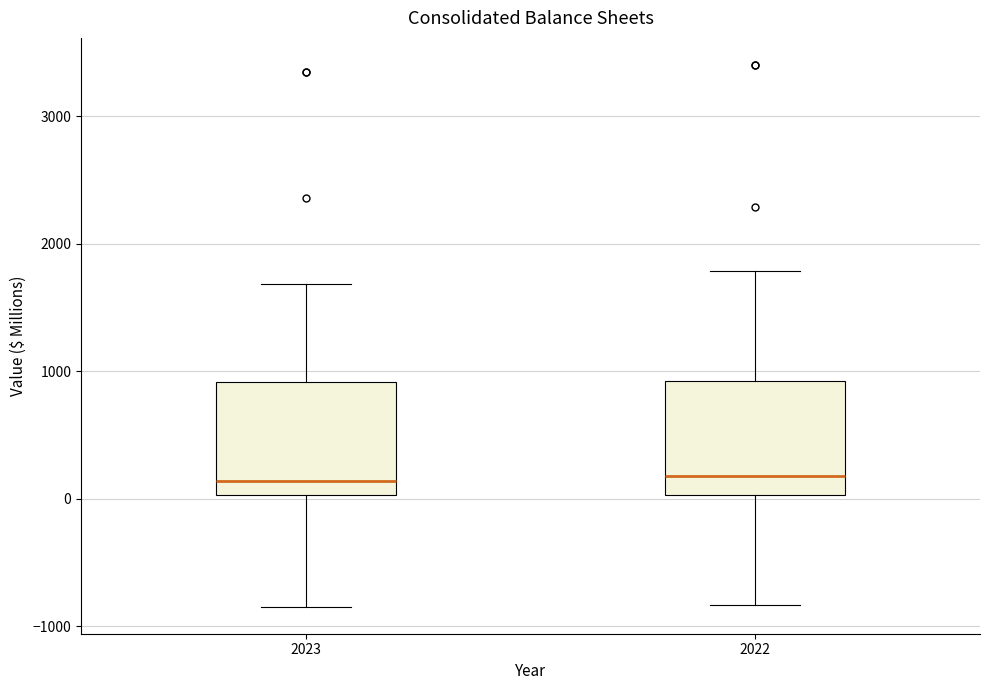

Where does the upper whisker of the box at x = 2022 end on the y-axis? The values are not printed on the chart, so give them approximately, as read against the axis.

1800